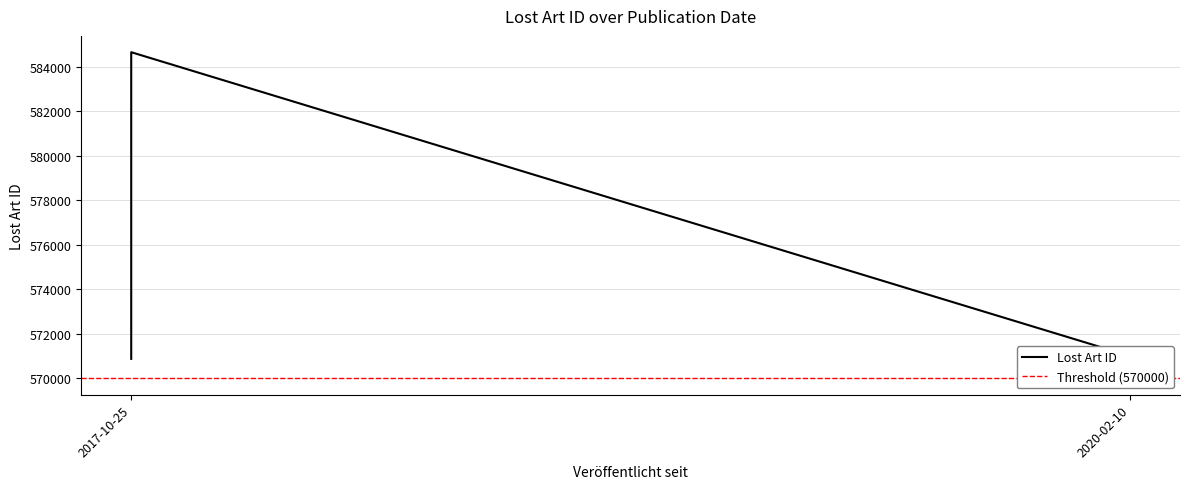

Rank the categories by value from lowest to highest.

2017-10-25, 2020-02-10, 2017-10-25